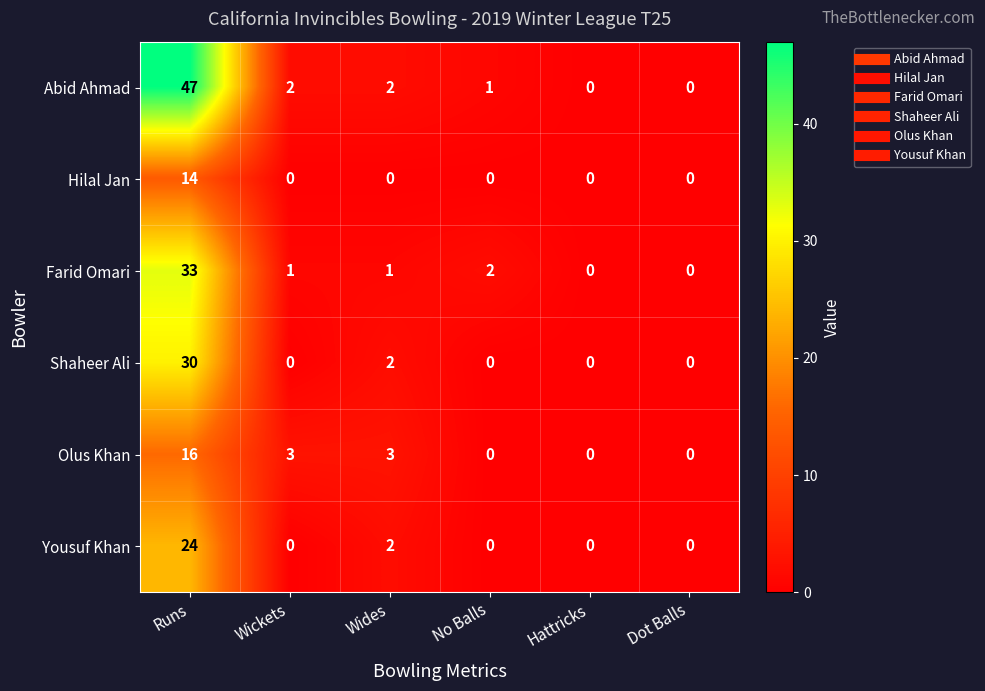

What is the spread (max minus min) of values at Wickets?

3